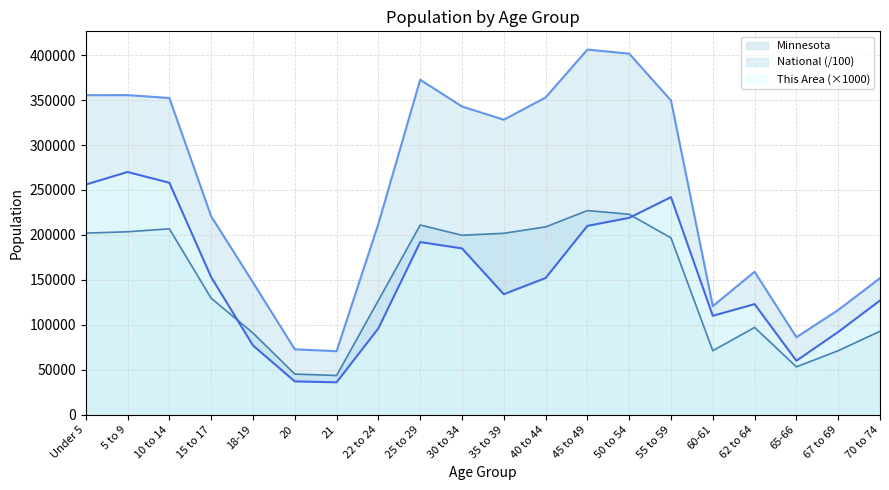

Reading left to right, what are all the values shown in this chart?

This Area: Under 5=256000.0	5 to 9=270000.0	10 to 14=258000.0	15 to 17=153000.0	18-19=77000.0	20=37000.0	21=36000.0	22 to 24=96000.0	25 to 29=192000.0	30 to 34=185000.0	35 to 39=134000.0	40 to 44=152000.0	45 to 49=210000.0	50 to 54=219000.0	55 to 59=242000.0	60-61=110000.0	62 to 64=123000.0	65-66=60000.0	67 to 69=92000.0	70 to 74=127000.0
Minnesota: Under 5=355504.0	5 to 9=355536.0	10 to 14=352342.0	15 to 17=220681.0	18-19=147148.0	20=72732.0	21=70594.0	22 to 24=212325.0	25 to 29=372686.0	30 to 34=342900.0	35 to 39=328190.0	40 to 44=352904.0	45 to 49=406203.0	50 to 54=401695.0	55 to 59=349589.0	60-61=120761.0	62 to 64=159014.0	65-66=86158.0	67 to 69=116412.0	70 to 74=151857.0
National: Under 5=202013.6	5 to 9=203486.6	10 to 14=206771.9	15 to 17=129542.5	18-19=90860.9	20=45191.3	21=43542.9	22 to 24=127125.8	25 to 29=211018.5	30 to 34=199621.0	35 to 39=201796.4	40 to 44=208909.6	45 to 49=227085.9	50 to 54=222981.2	55 to 59=196648.0	60-61=71137.3	62 to 64=97042.0	65-66=53199.0	67 to 69=71153.6	70 to 74=92781.7